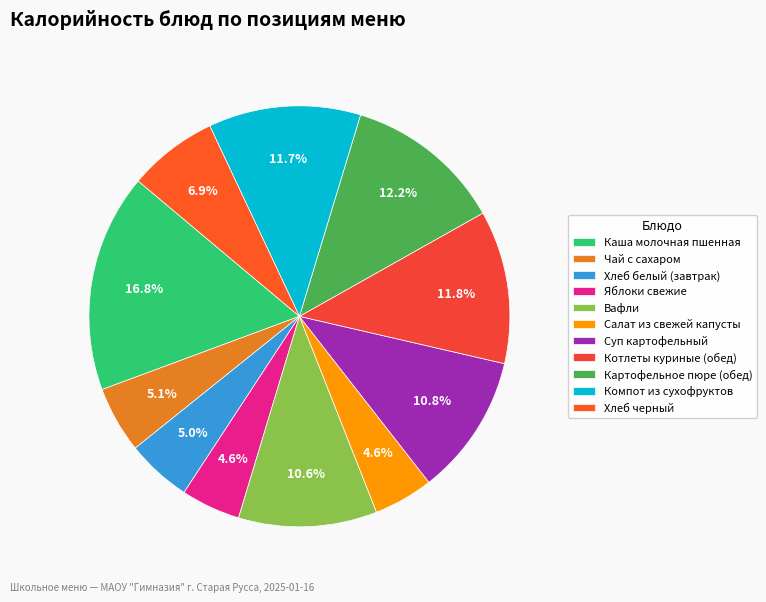

Which has a higher value, Суп картофельный or Салат из свежей капусты?

Суп картофельный